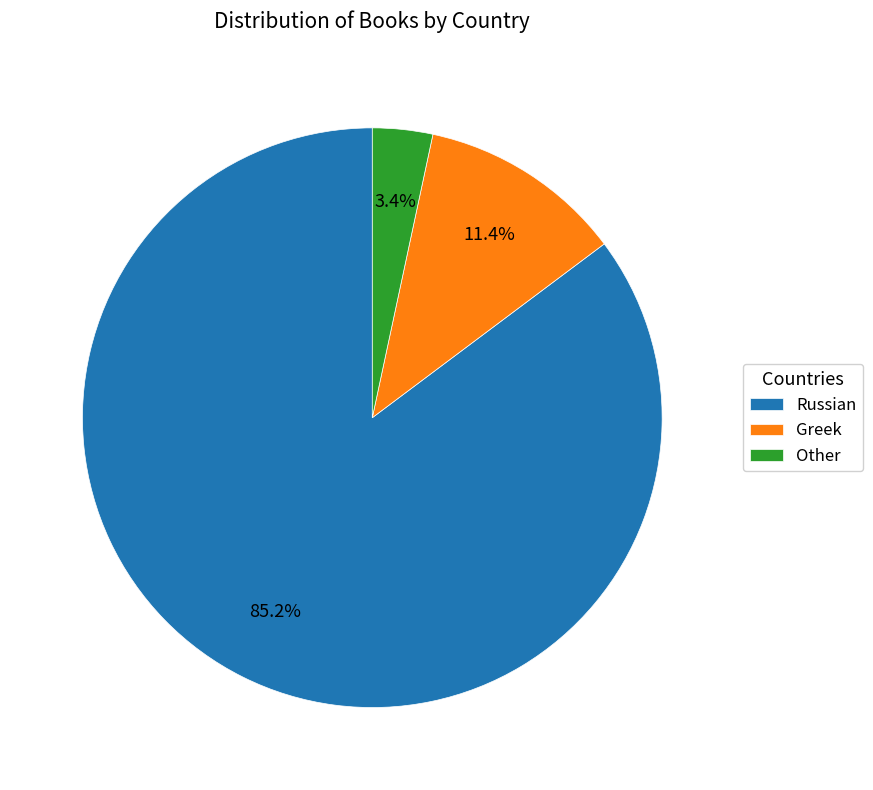

How many slices are in this pie chart?

3